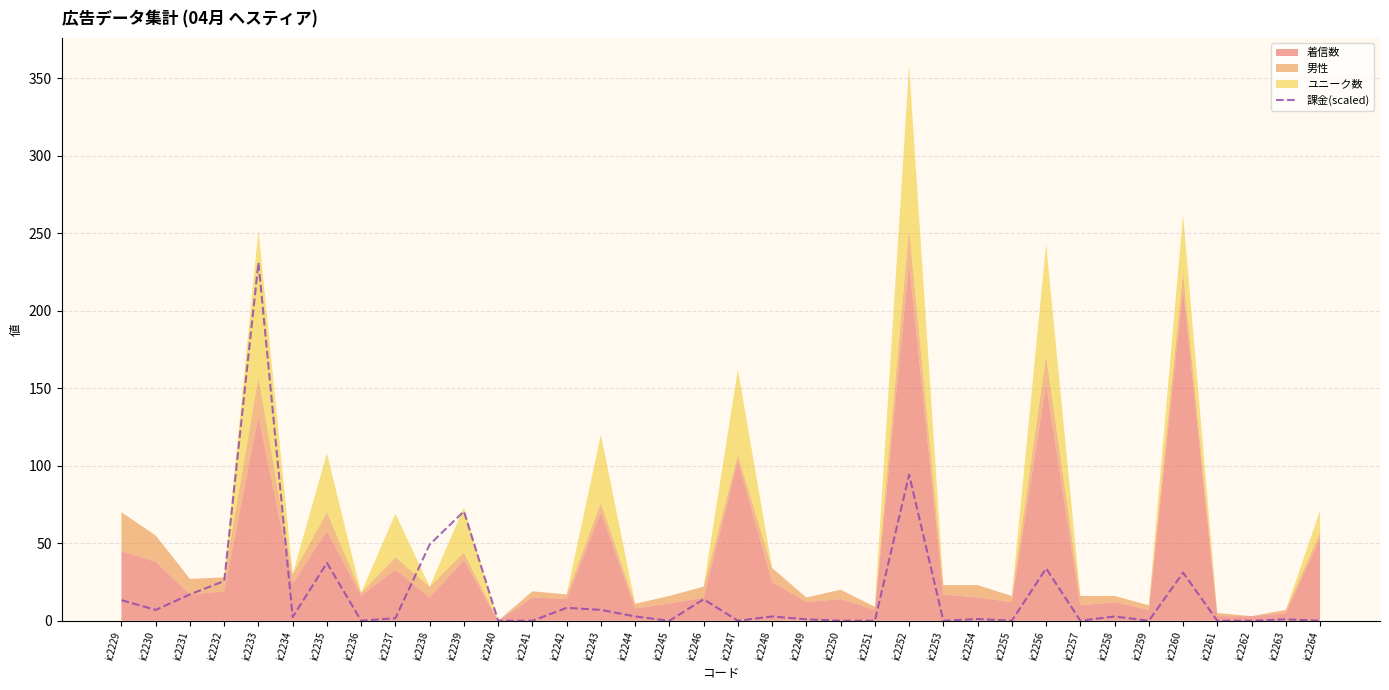

The chart shows a value of 50.8 at ic2235. True or false?

False